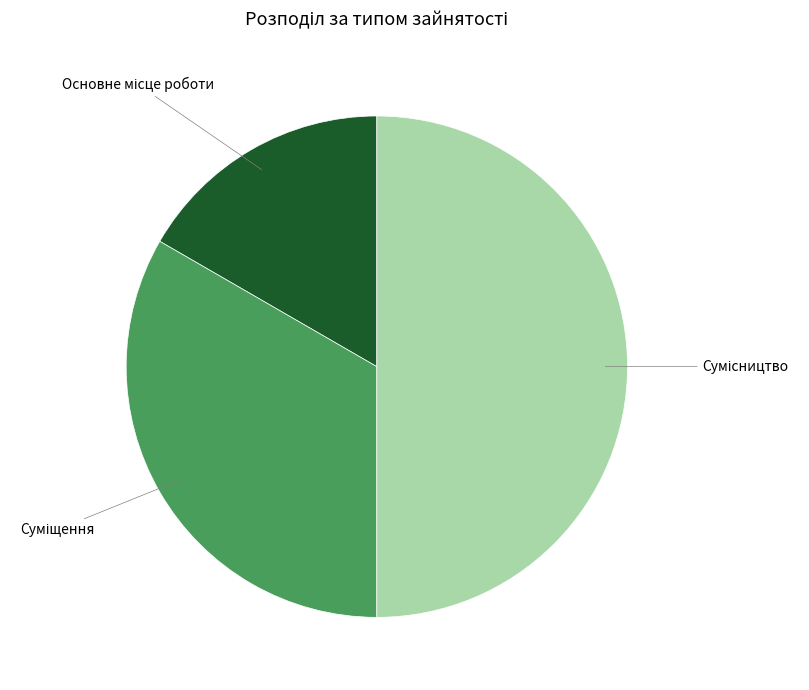

Which category has the smallest portion of the pie?

Основне місце роботи